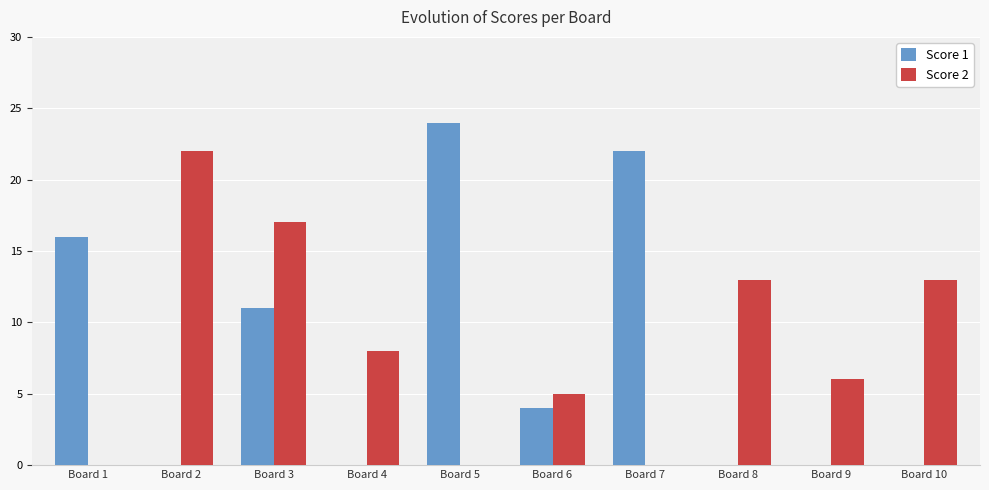

How many data points does each series have?

10